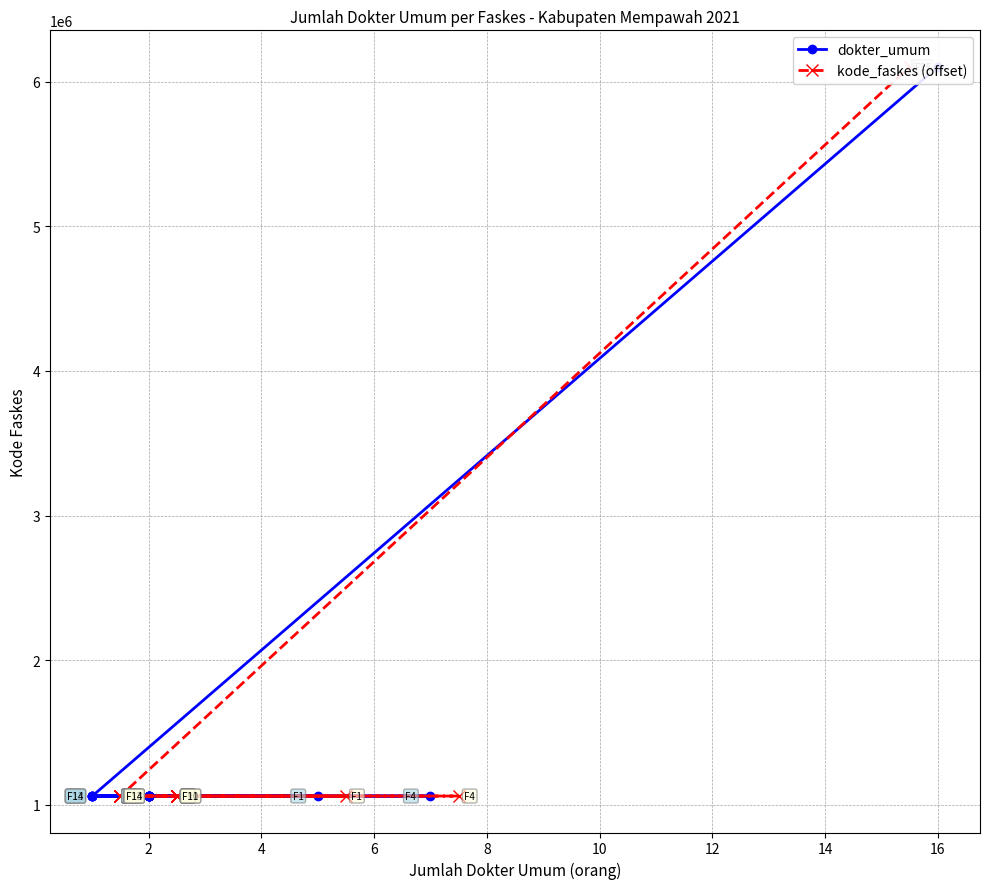

What is the highest value of the dokter_umum series?

6104014